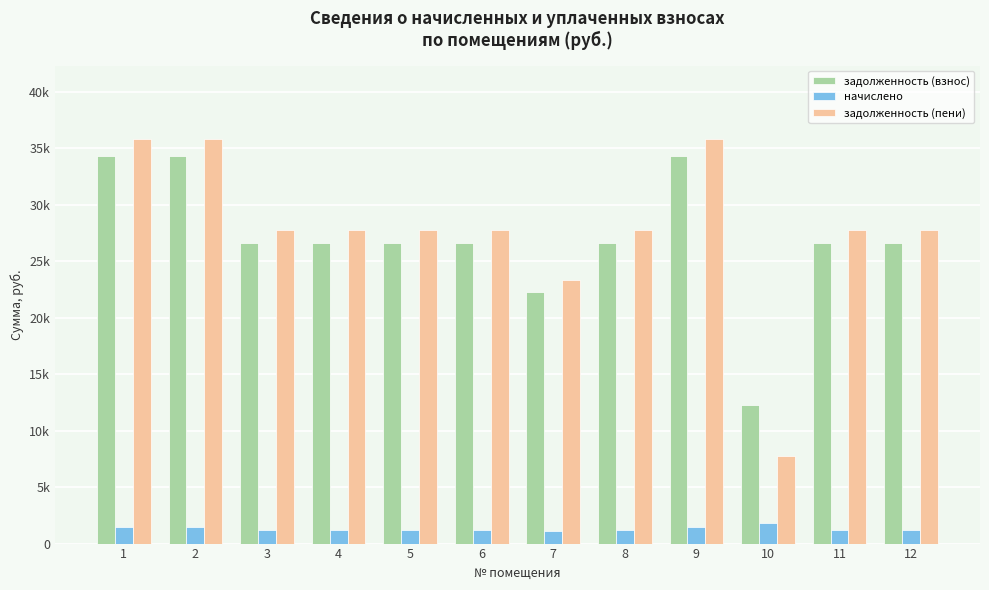

What is the value of the задолженность (пени) bar at the 7th from the left?

23358.2